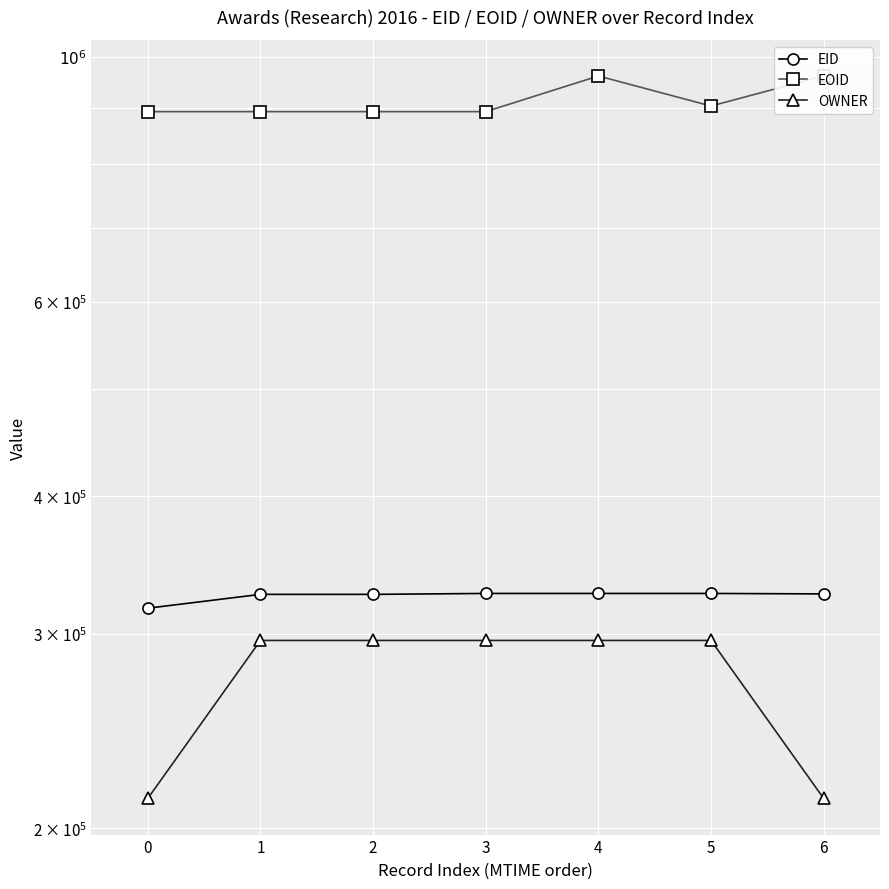

How many values in the EID series exceed 326257?

3